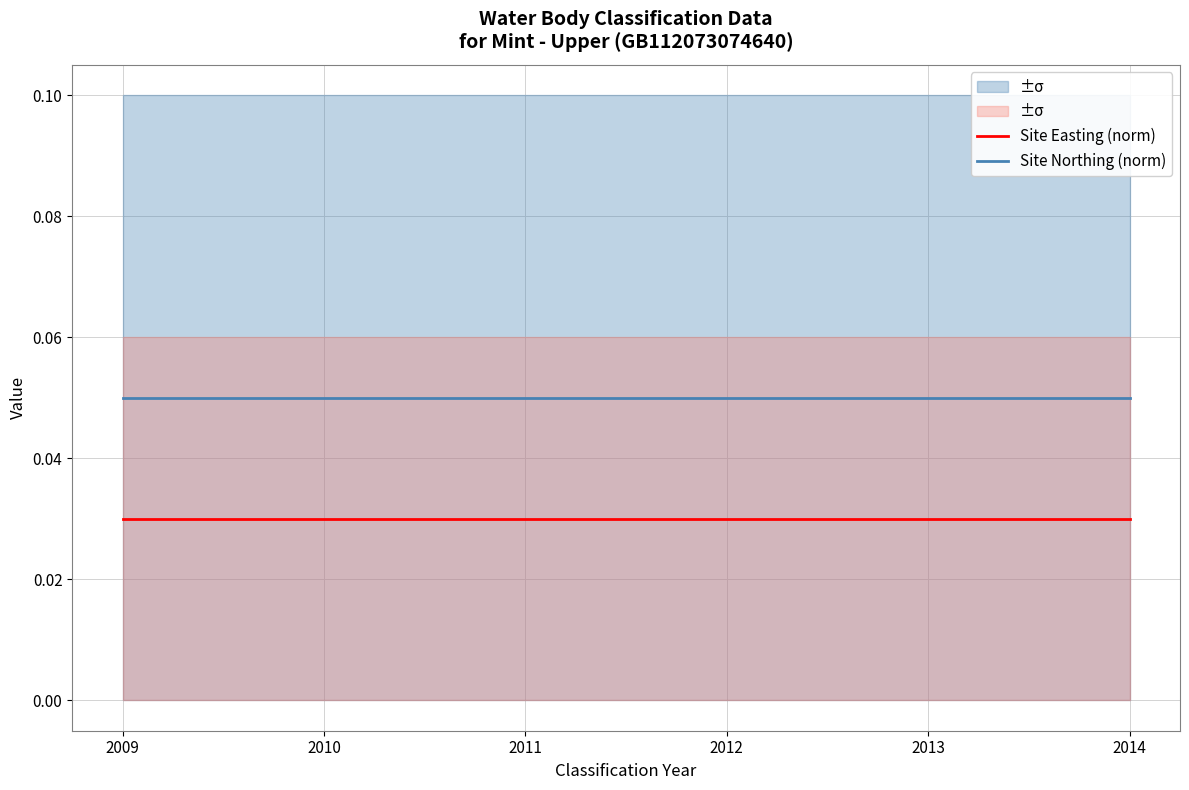

Reading left to right, what are all the values shown in this chart?

Site Easting (norm): 2009=0.0	2010=0.0	2011=0.0	2012=0.0	2013=0.0	2014=0.0
Site Northing (norm): 2009=0.1	2010=0.1	2011=0.1	2012=0.1	2013=0.1	2014=0.1